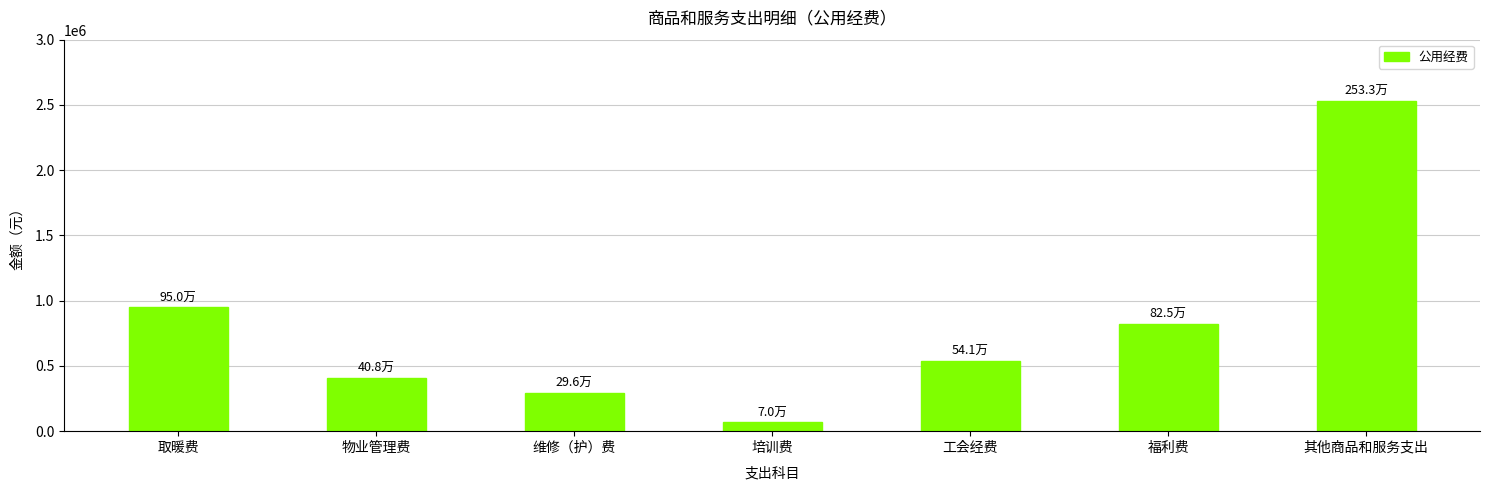

True or false: the data shows 949589.9 at 工会经费.

False